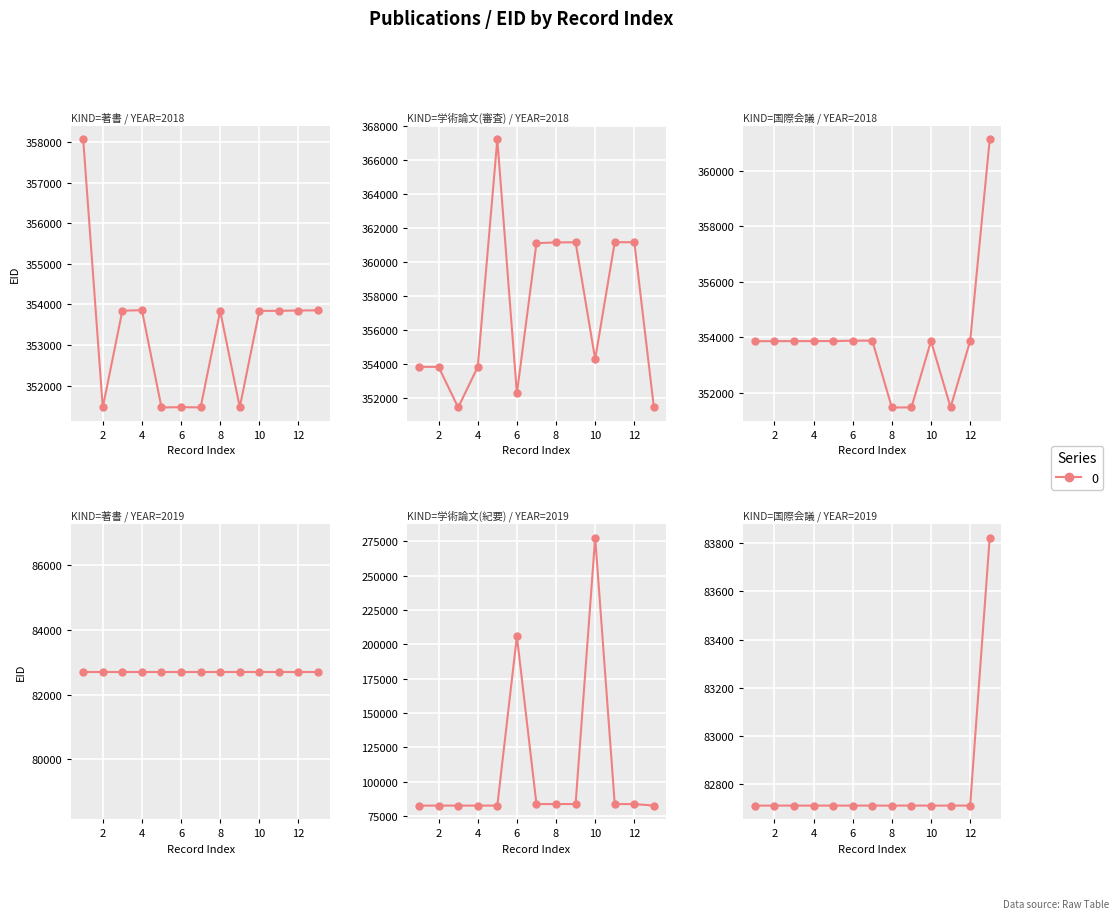

The value at 10 is 82712. True or false?

True